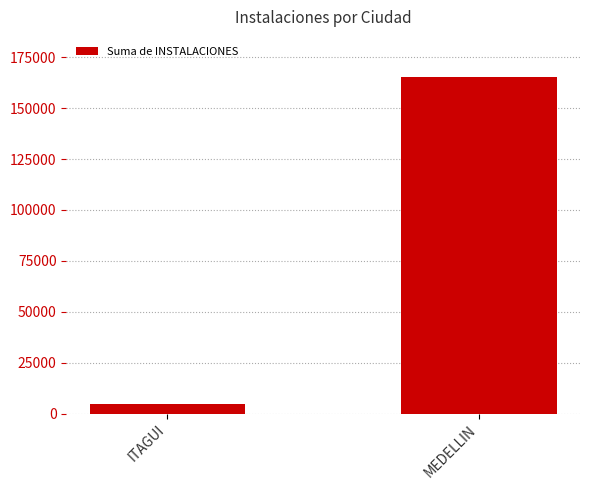

The value at MEDELLIN is 294119. True or false?

False